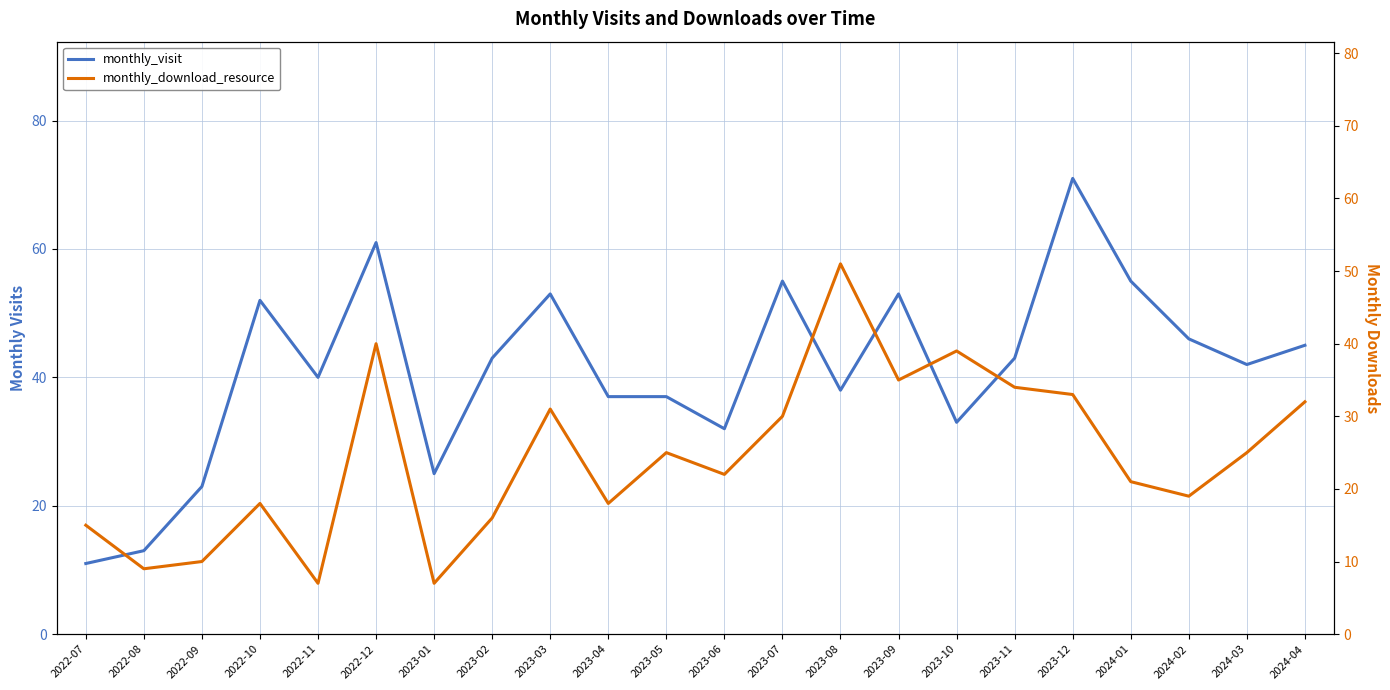

At 2023-11, list the series in order from smallest to largest.

monthly_download_resource (dotted), monthly_download_resource, monthly_visit (dotted), monthly_visit